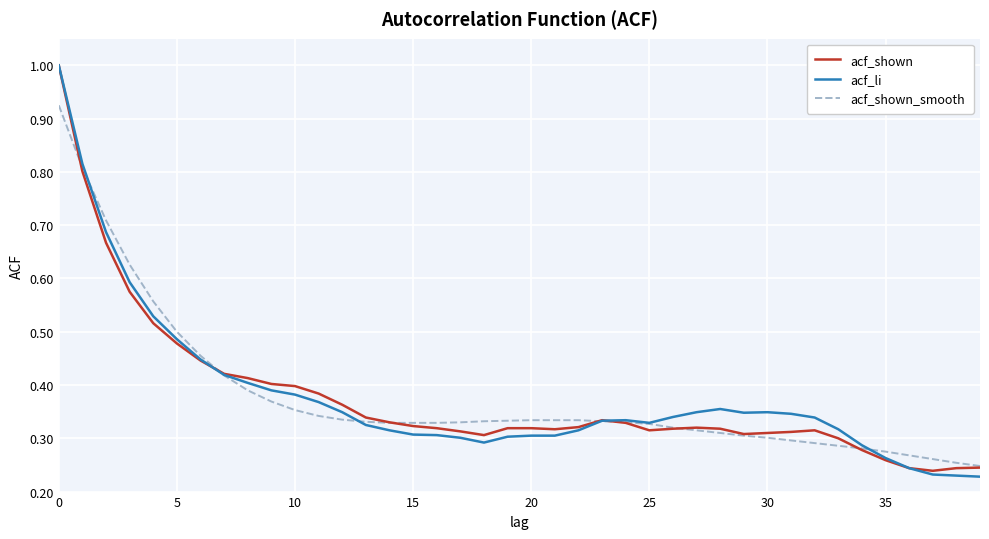

What is the maximum value for acf_li?

1.0